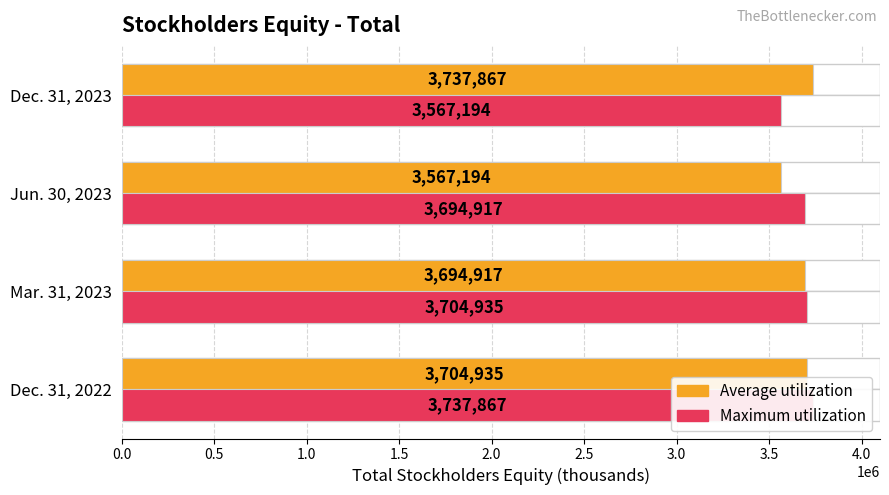

The value of Maximum utilization at Dec. 31, 2022 is 5203672. True or false?

False